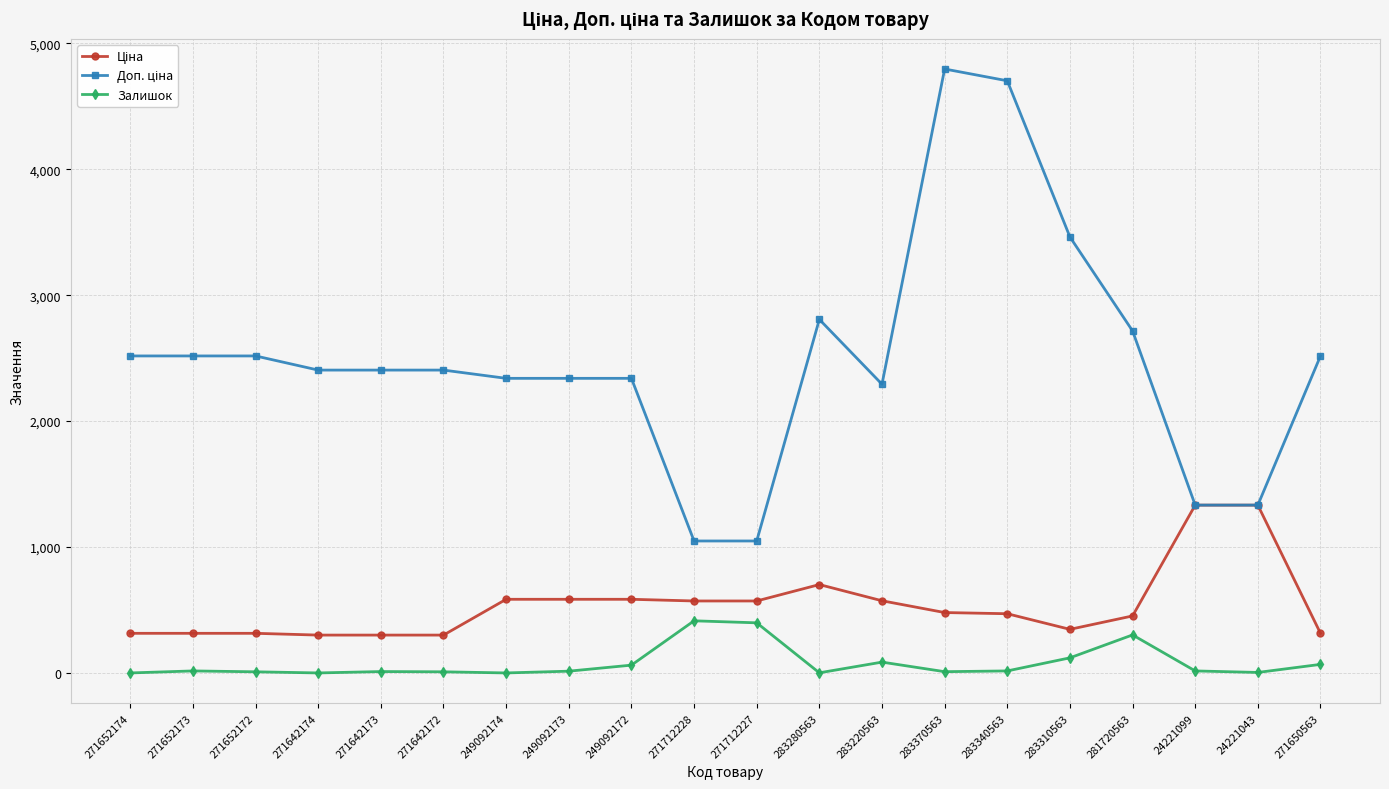

Is it true that Залишок equals -198.1 at 249092174?

False